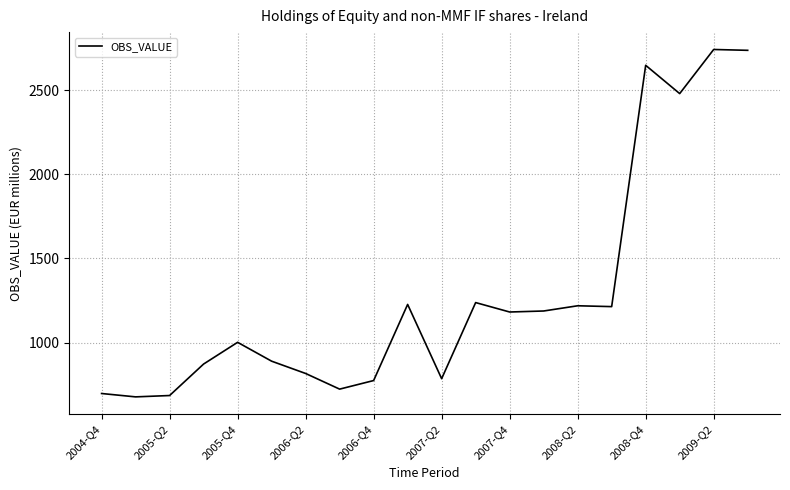

What is the minimum value shown in the chart?

678